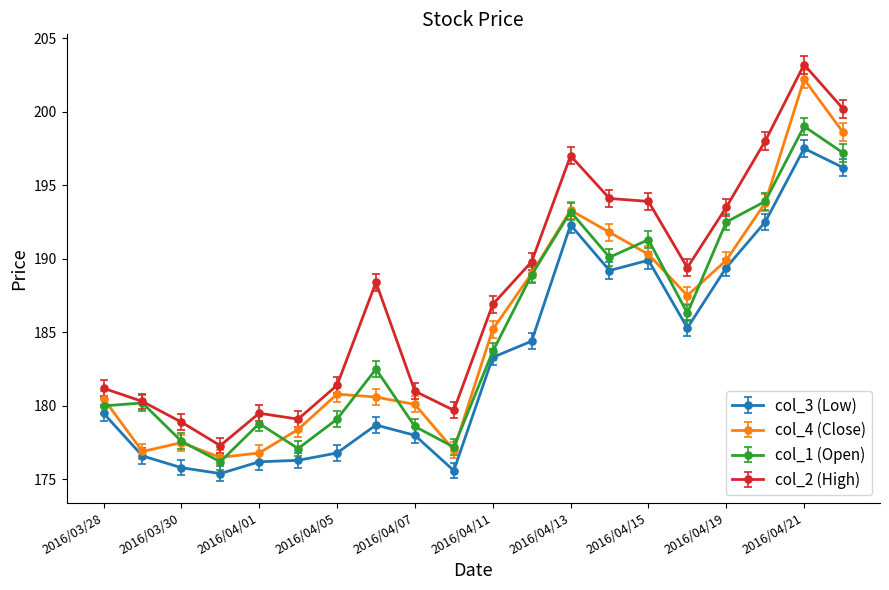

What is the smallest value displayed?

175.4